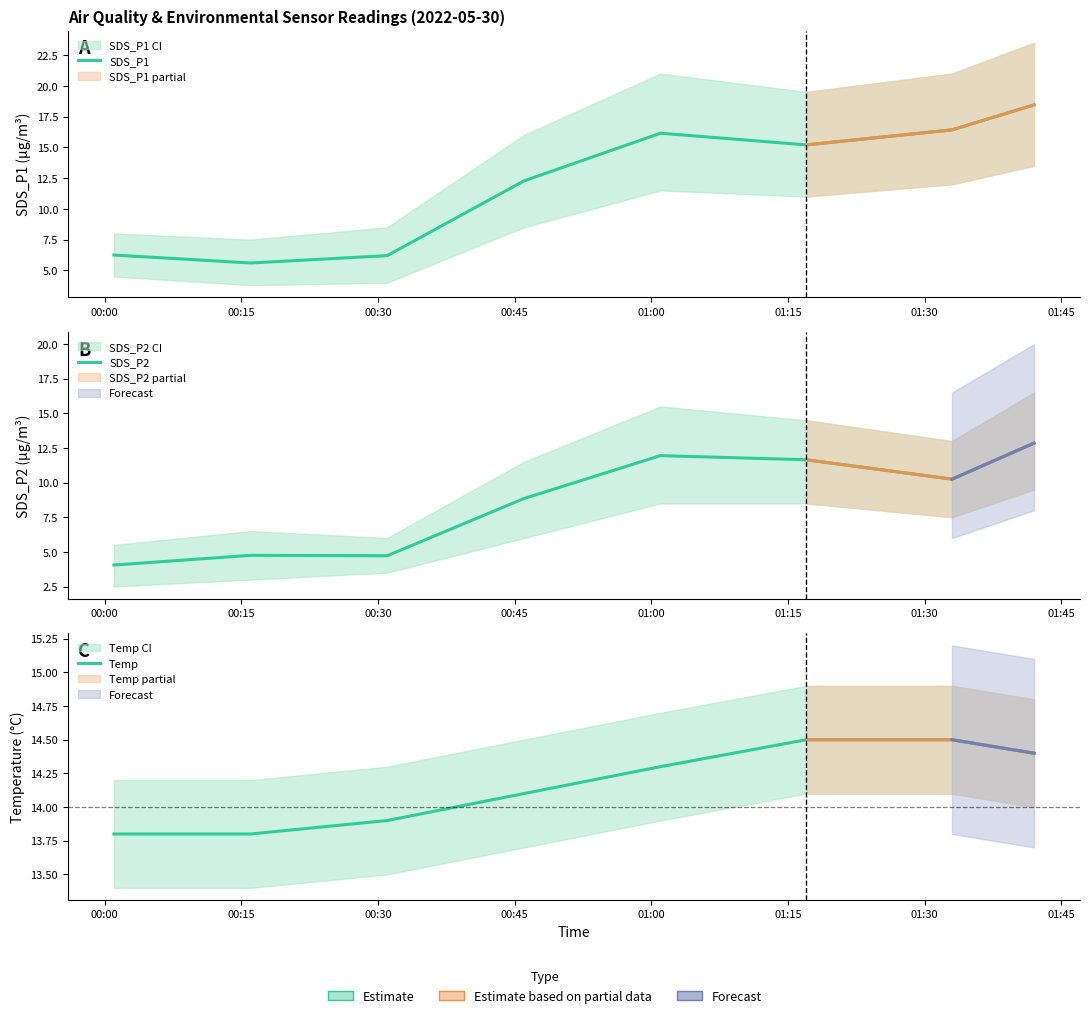

Where is the first local maximum for SDS_P2?

00:15